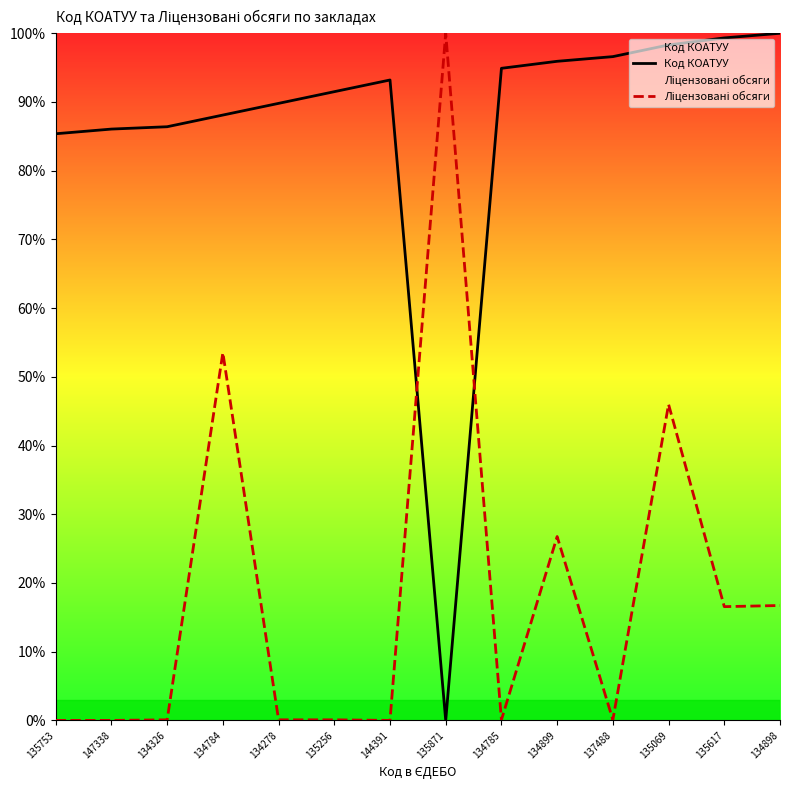

Count the number of categories in the chart.

14